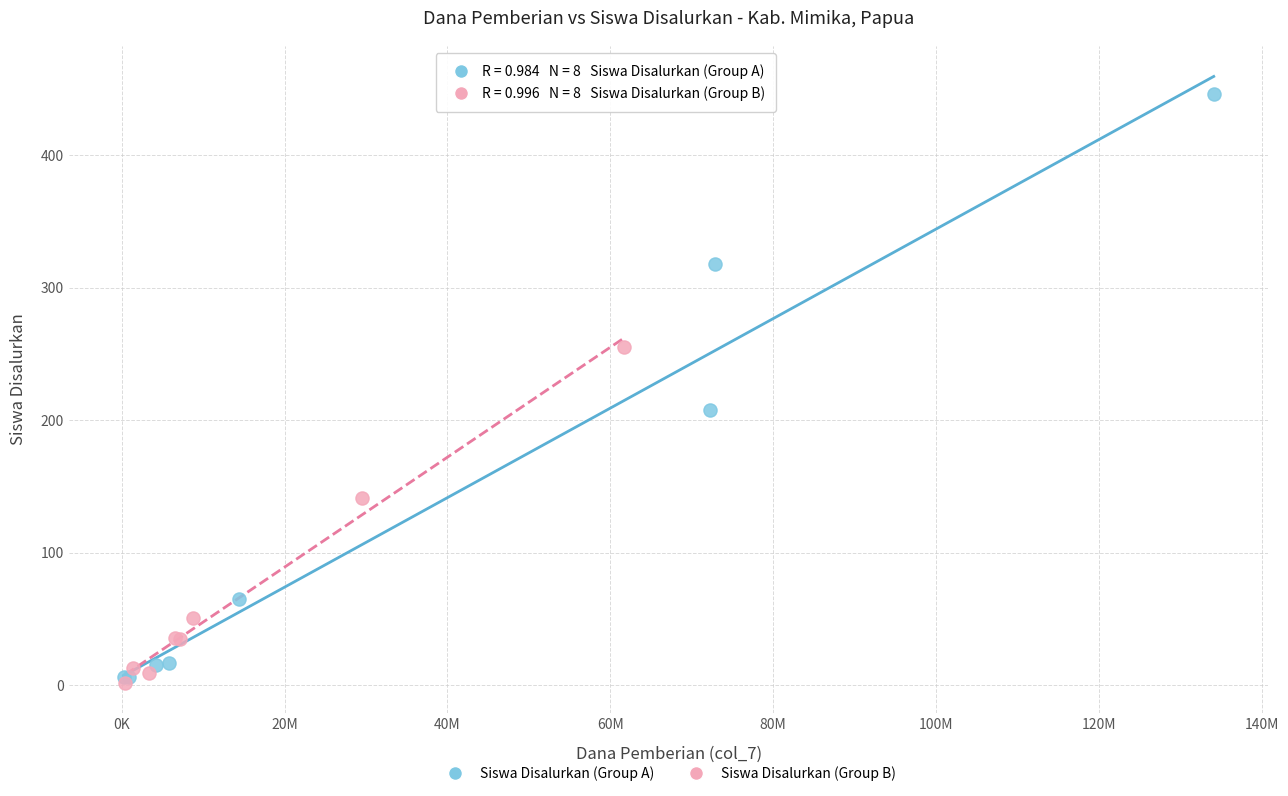

Which series contains the highest Y value?

Siswa Disalurkan (Group A)